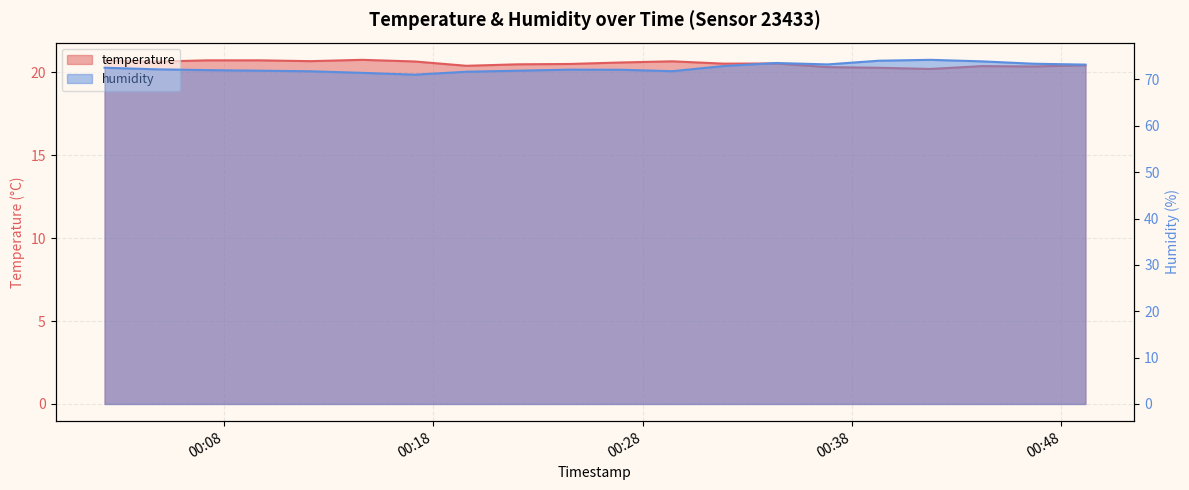

Which category has the highest value across all series?

2023-08-07T00:41:45